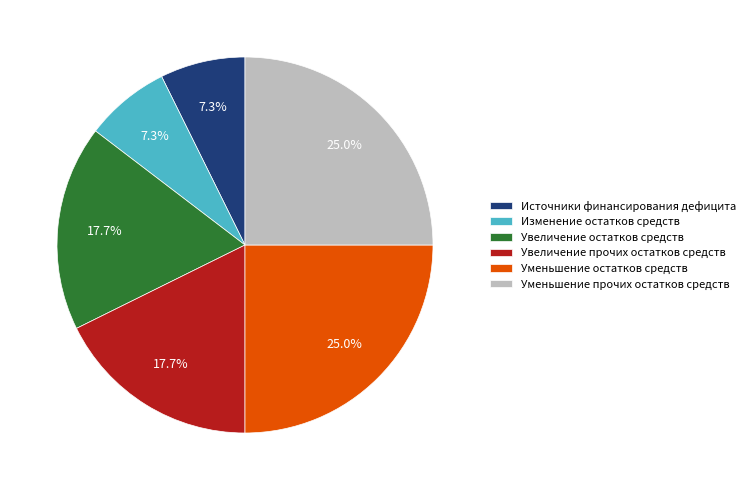

What percentage is NOT represented by Уменьшение остатков средств?

75.0%